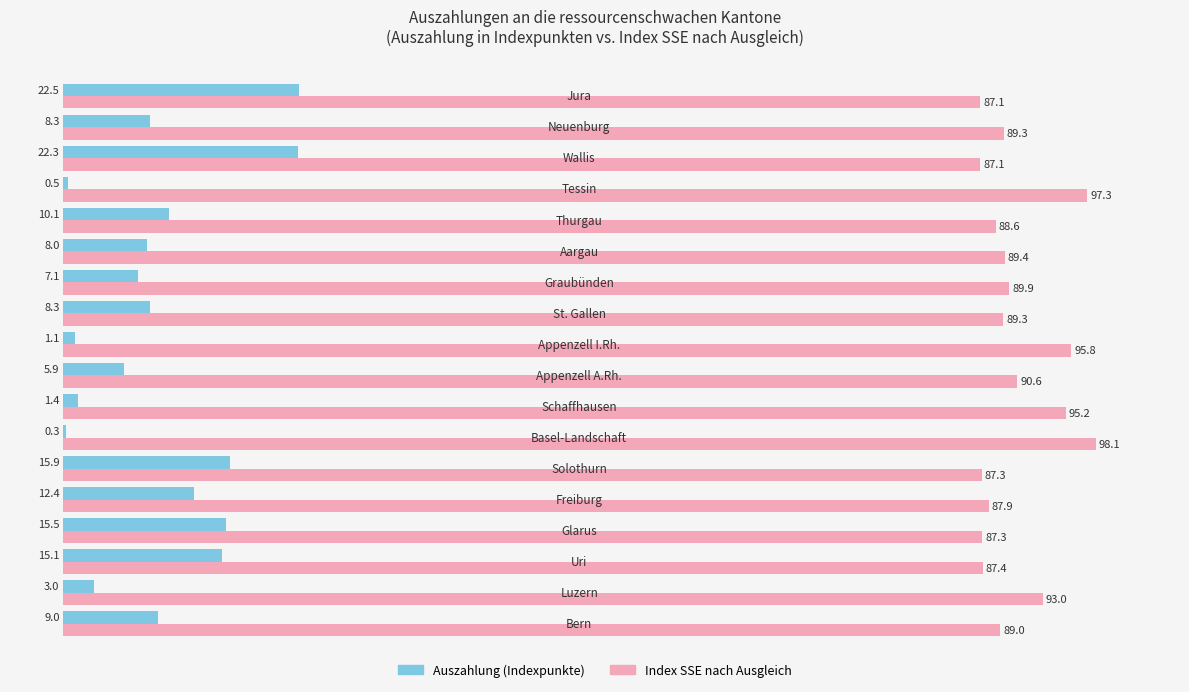

Which series has the largest range (max minus min)?

Auszahlung (Indexpunkte)